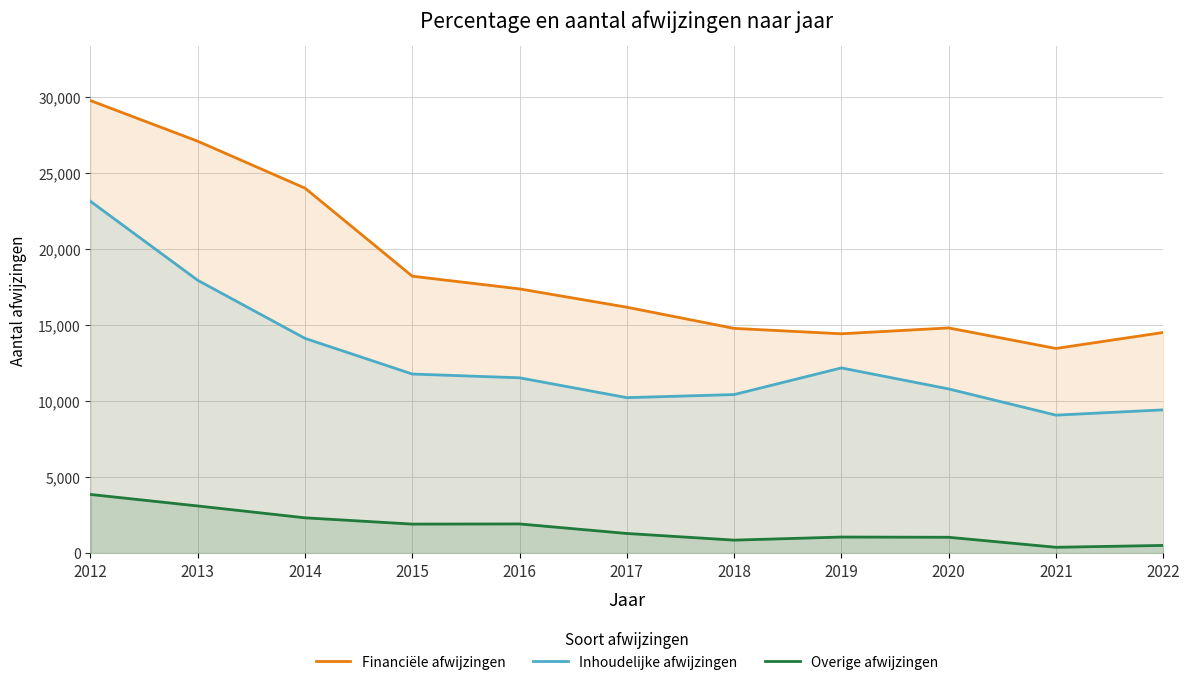

At which category does Inhoudelijke afwijzingen reach its first local valley?

2017